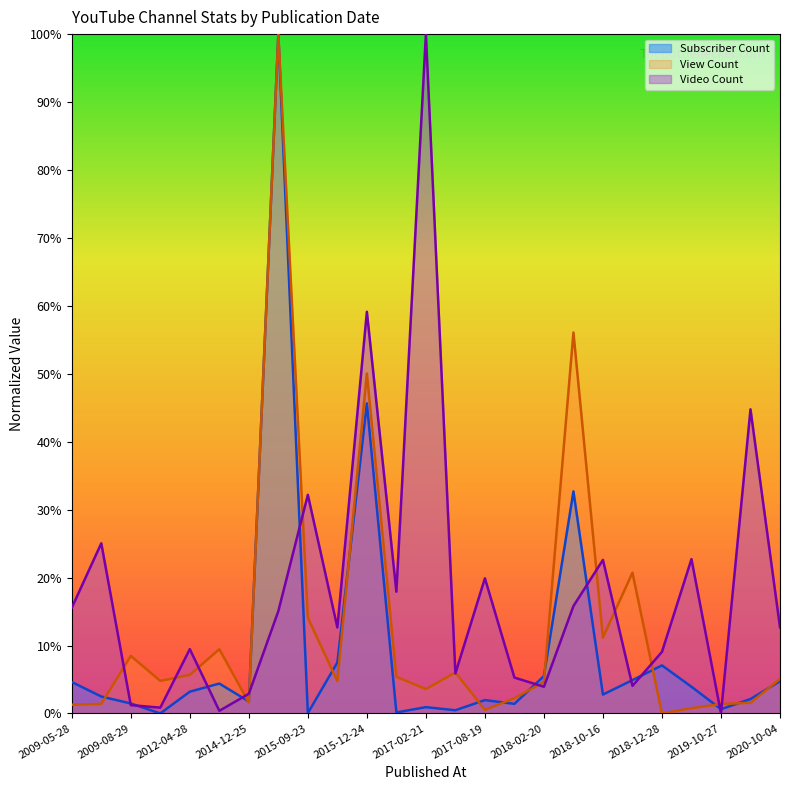

At which label is Subscriber Count closest to 0?

2011-05-09